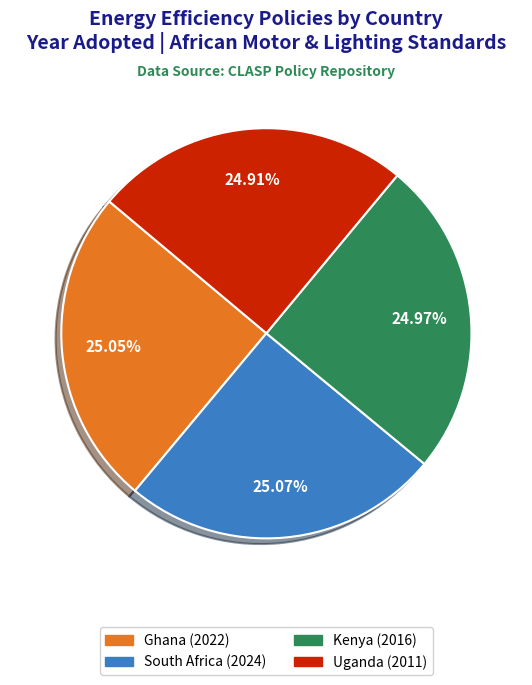

What is the ratio of the value at South Africa (2024) to the value at Kenya (2016)?

1.0